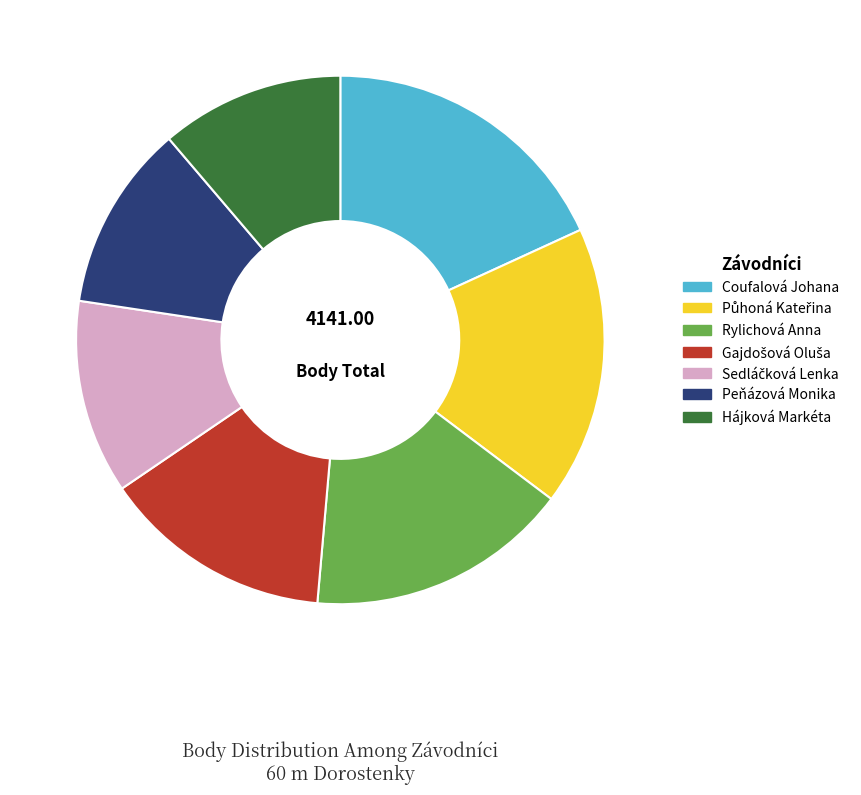

What is the largest slice in the pie chart?

Coufalová Johana